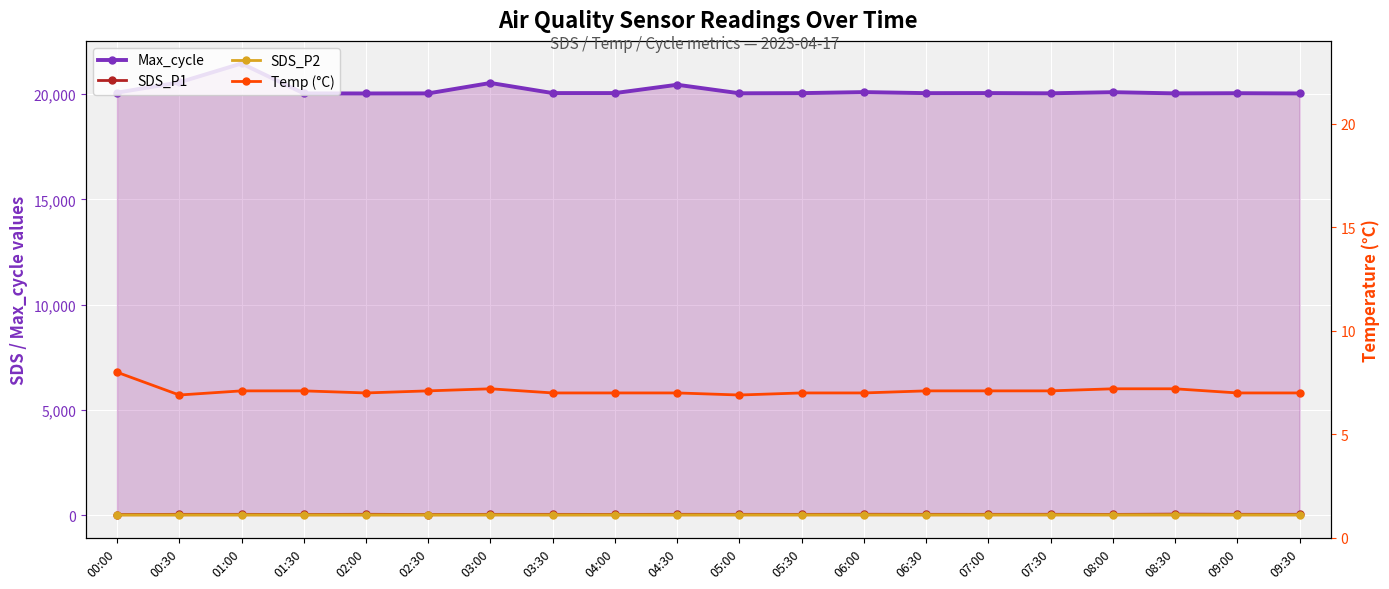

What is the spread (max minus min) of values at 03:30?

20047.0